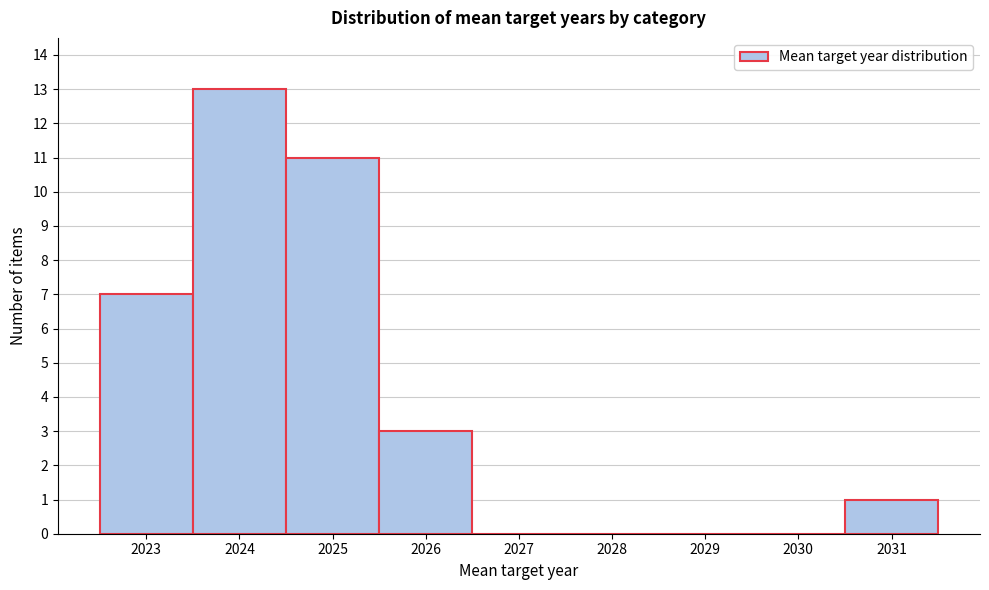

Reading left to right, transcribe this chart: for each bar, give the range it covers on the x-axis and its height. The values are not printed on the chart, so give them approximately, as read against the axis.

2022.5 to 2023.5: 7
2023.5 to 2024.5: 13
2024.5 to 2025.5: 11
2025.5 to 2026.5: 3
2026.5 to 2027.5: 0
2027.5 to 2028.5: 0
2028.5 to 2029.5: 0
2029.5 to 2030.5: 0
2030.5 to 2031.5: 1